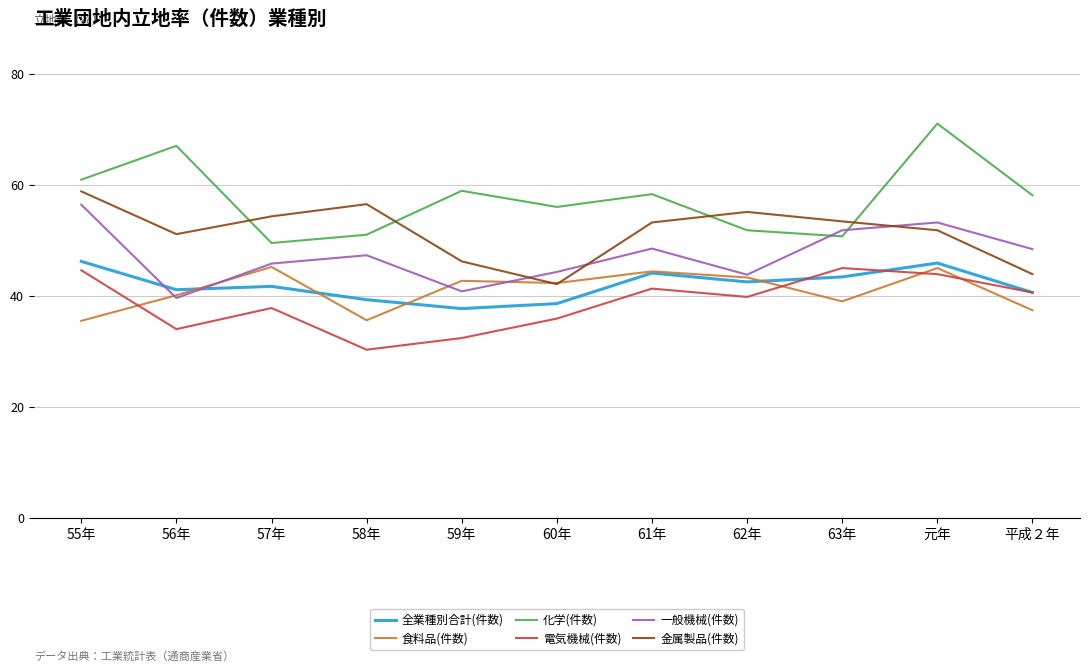

At which label does 一般機械(件数) reach its peak?

55年